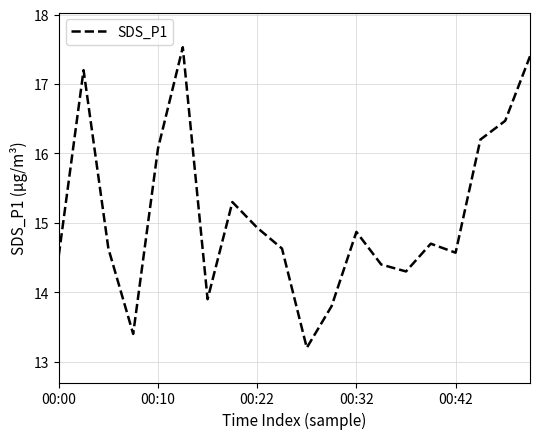

How many lines are shown in the chart?

1